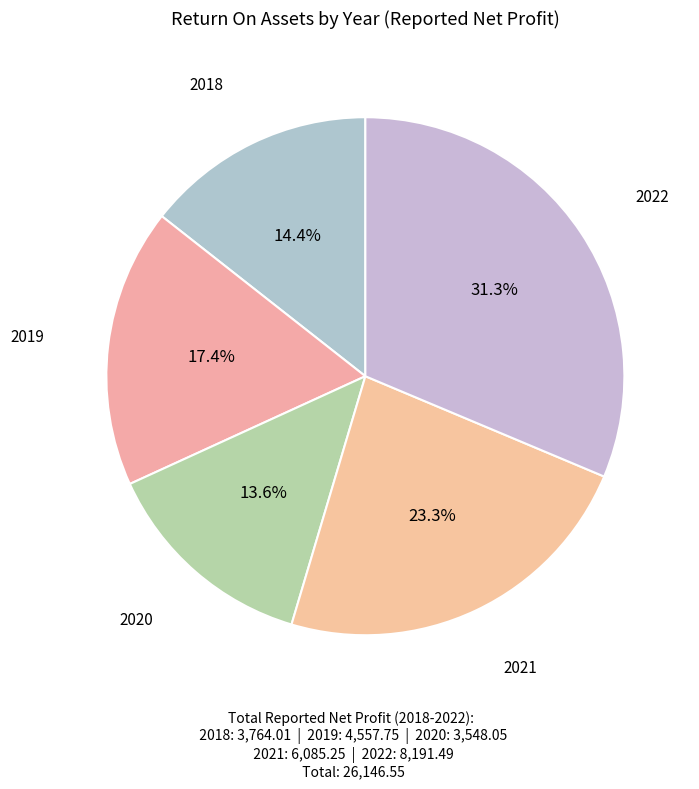

Does any single category account for the majority?

No